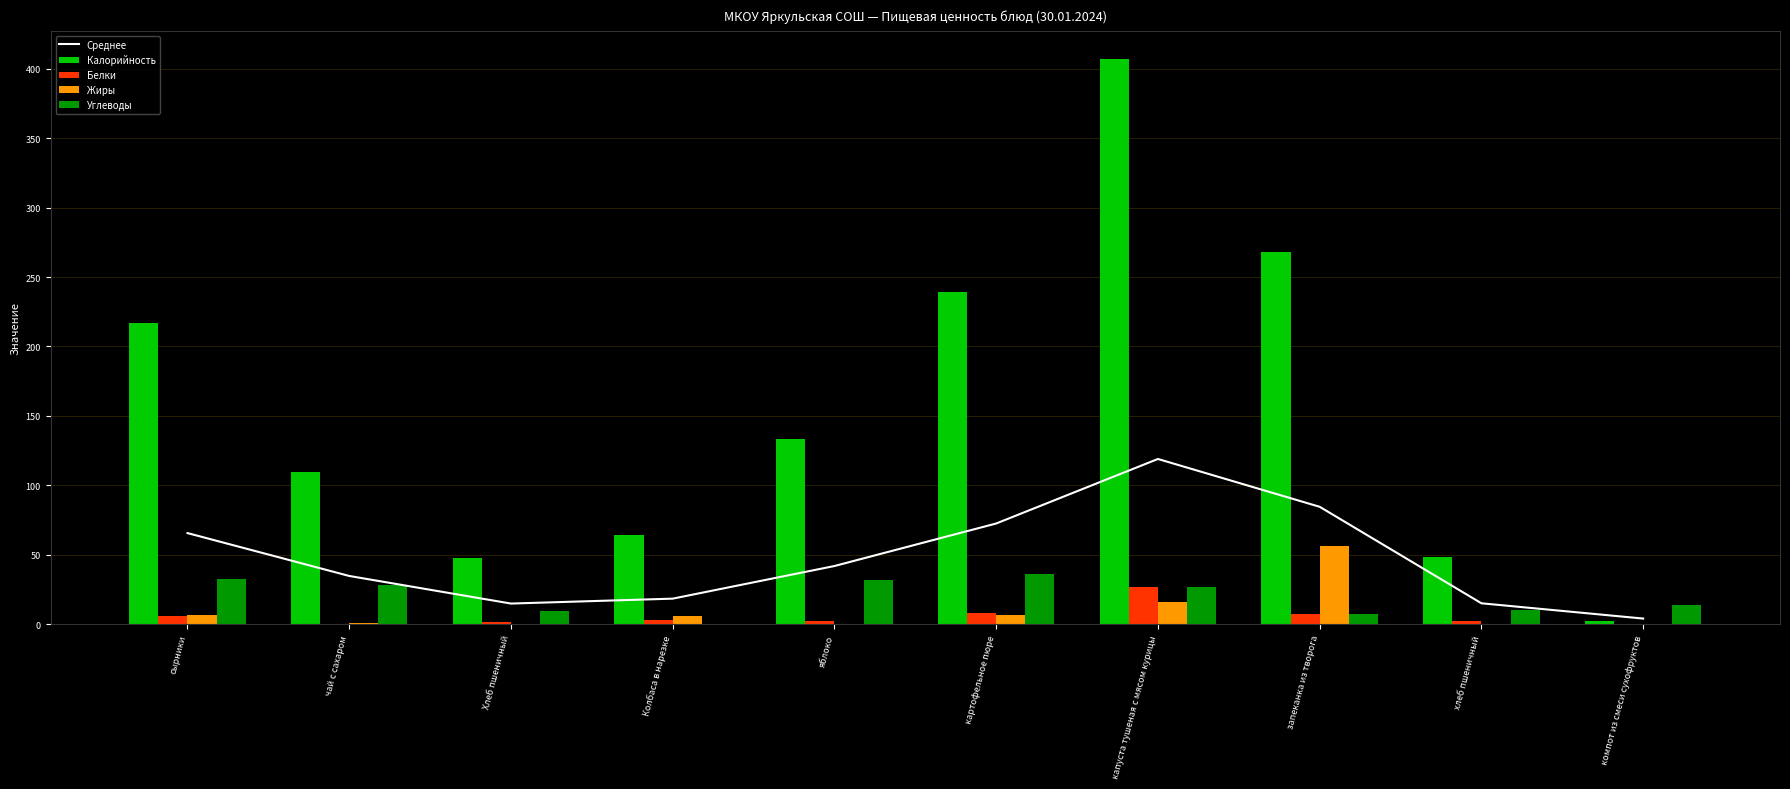

What is the total value across all series at Хлеб пшеничный?

74.0